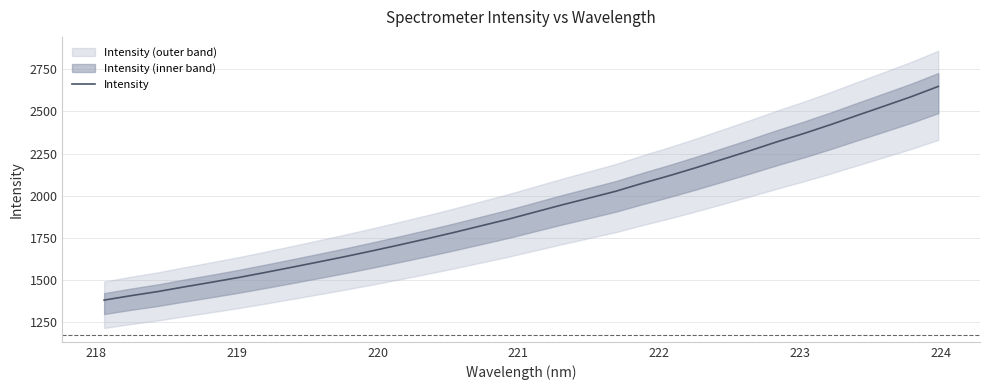

What is the minimum value for Intensity?

1378.7